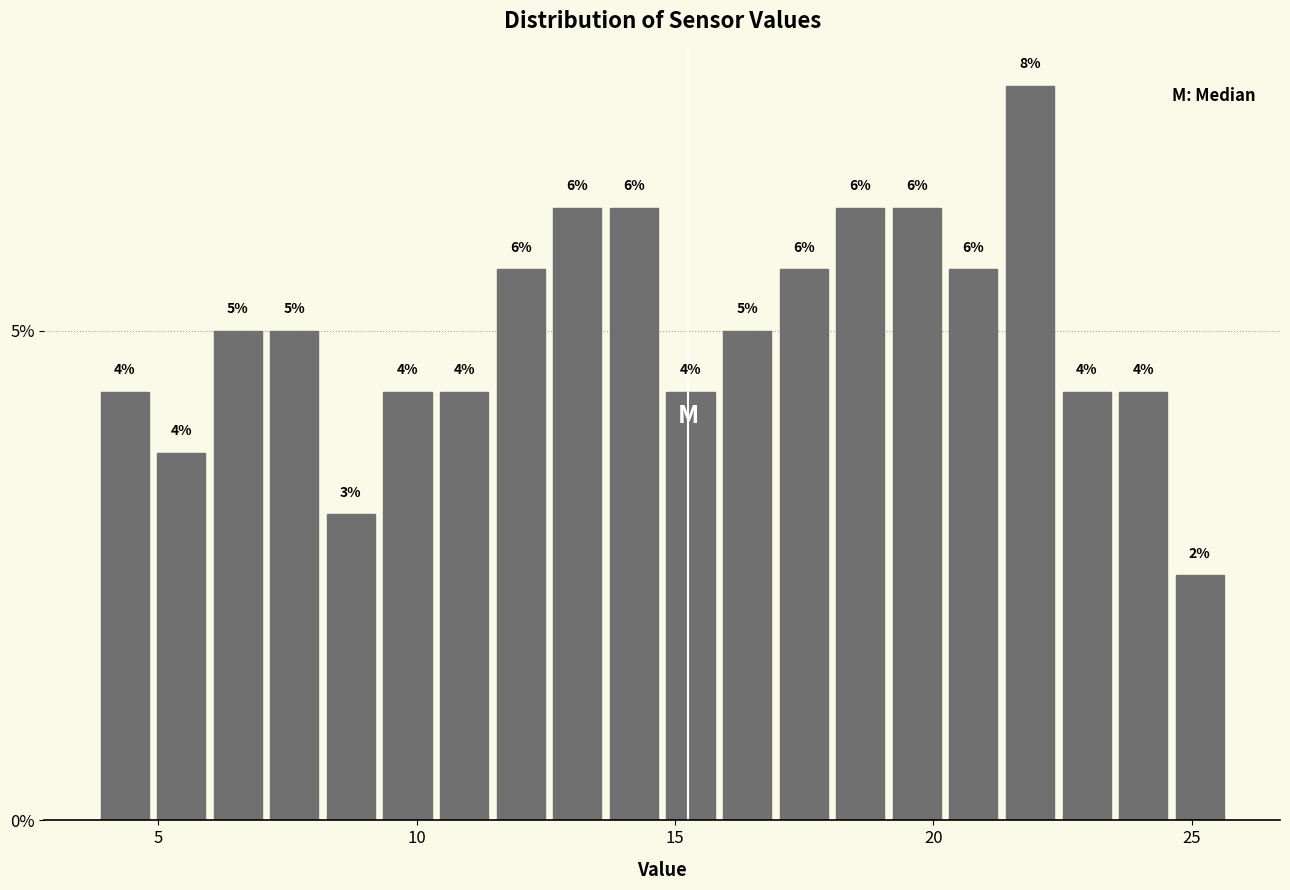

Around what value on the x-axis is the tallest bar? Give the approximate position of its centre, as read against the axis.

22.0